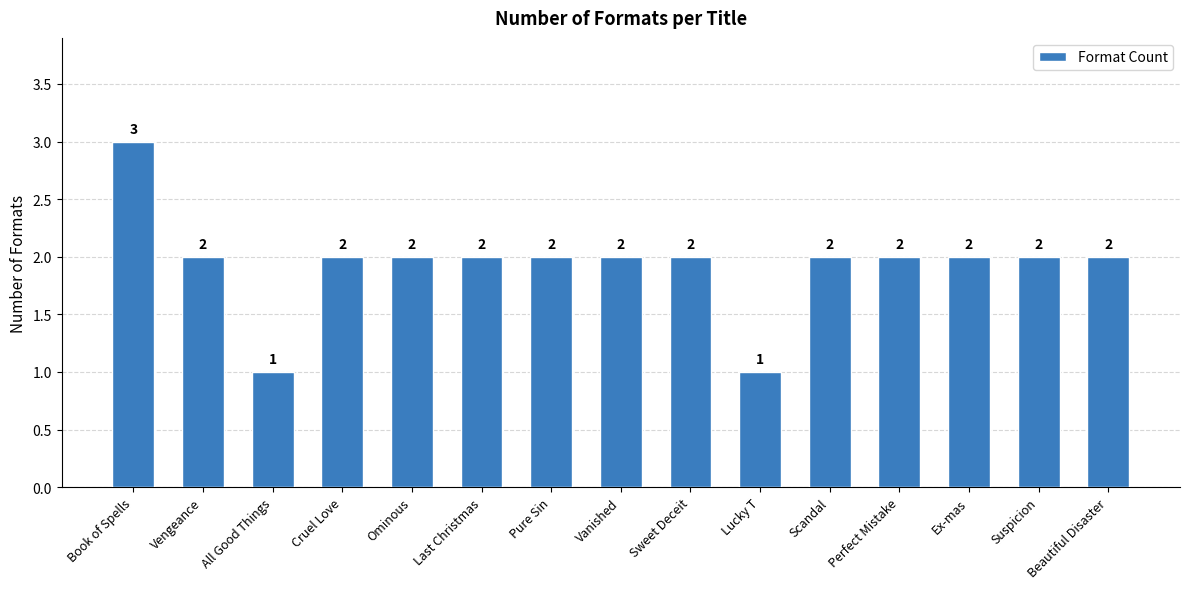

Reading left to right, extract all data points from this chart.

Book of Spells=3	Vengeance=2	All Good Things=1	Cruel Love=2	Ominous=2	Last Christmas=2	Pure Sin=2	Vanished=2	Sweet Deceit=2	Lucky T=1	Scandal=2	Perfect Mistake=2	Ex-mas=2	Suspicion=2	Beautiful Disaster=2